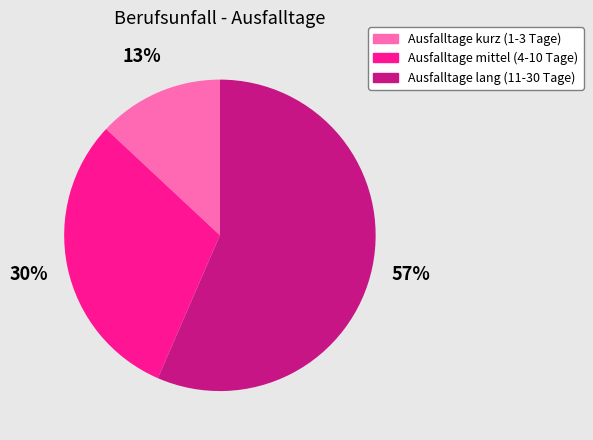

Rank the categories by value from lowest to highest.

Ausfalltage kurz (1-3 Tage), Ausfalltage mittel (4-10 Tage), Ausfalltage lang (11-30 Tage)